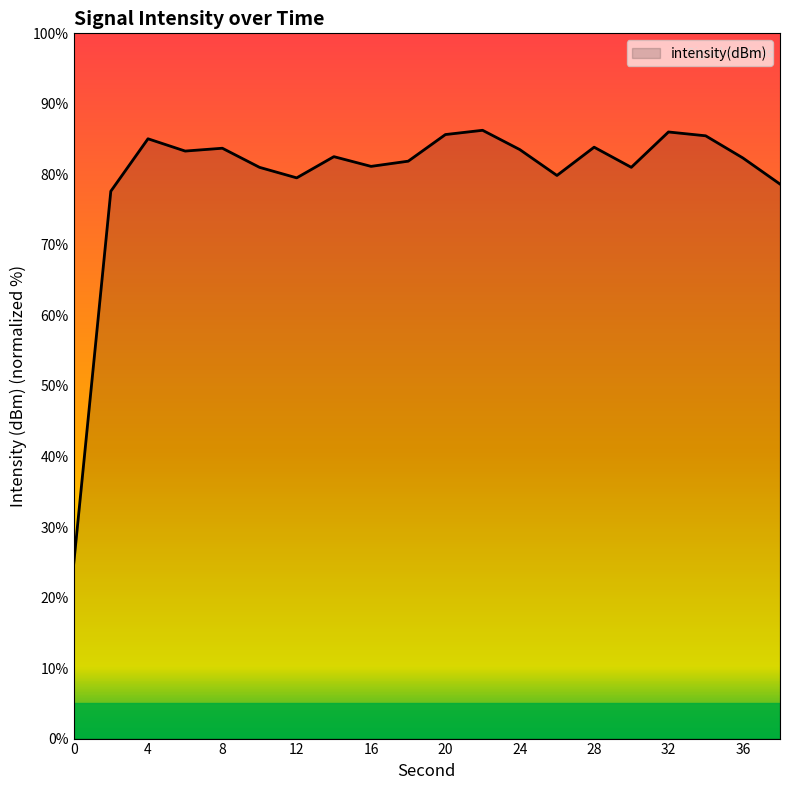

Count the number of data series in this chart.

1